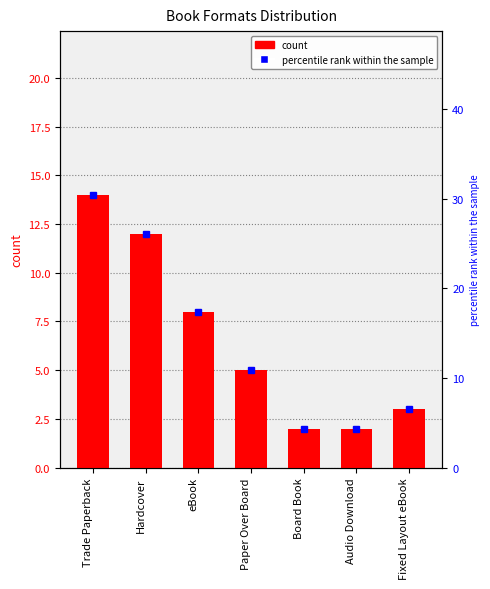

What is the sum of the count values at Fixed Layout eBook and Paper Over Board?

8.0